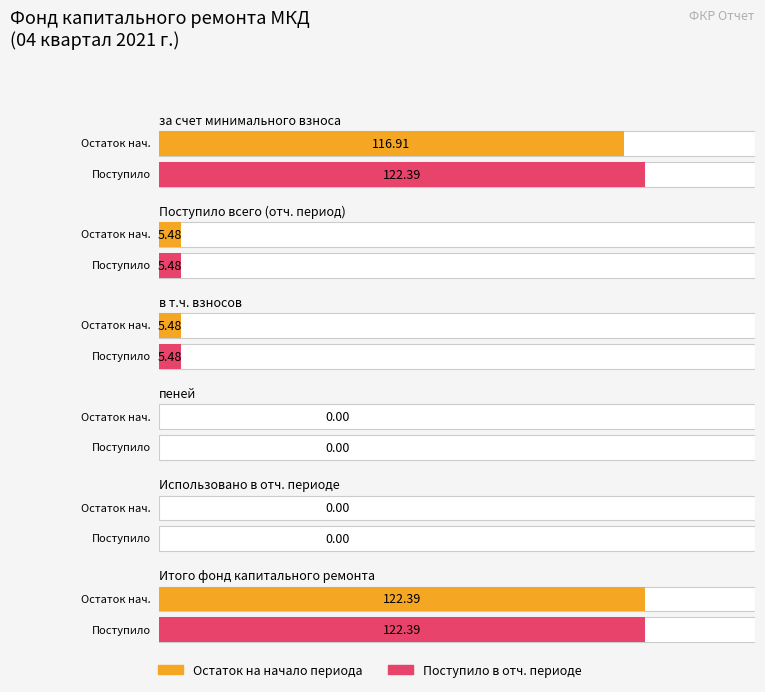

Which has a higher value, пеней or взносов?

взносов